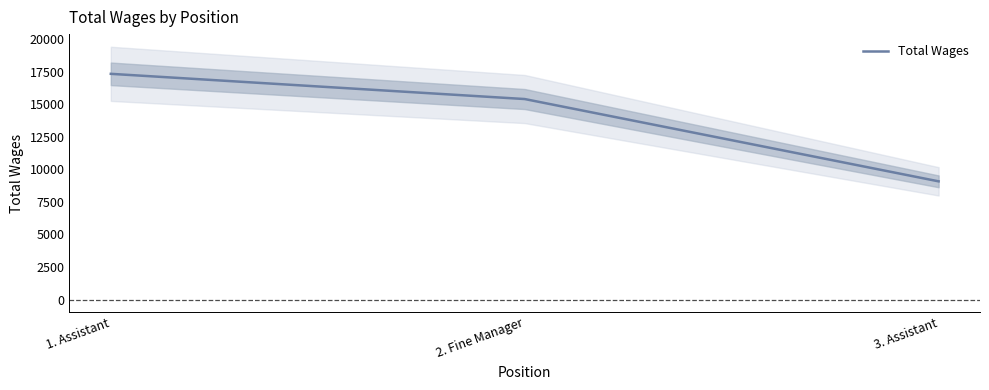

List the labels in order of value, smallest first.

3. Assistant, 2. Fine Manager, 1. Assistant